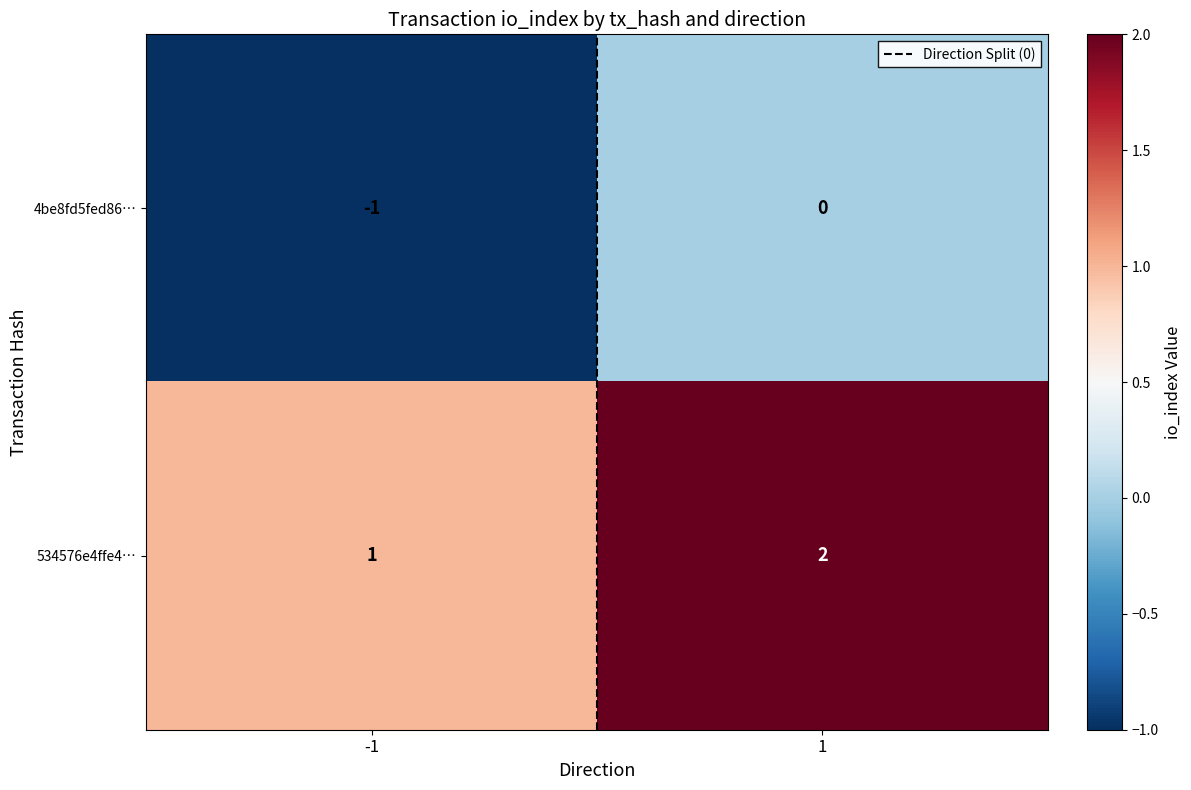

How many data points does each series have?

2